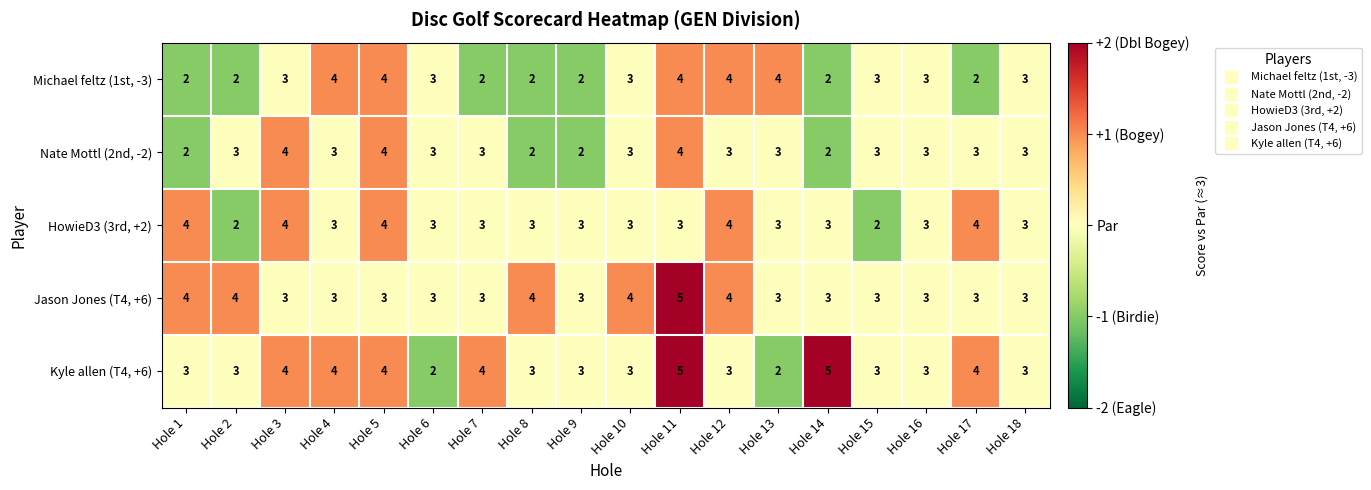

What is the difference between the maximum and minimum values in the Kyle allen (T4, +6) series?

3